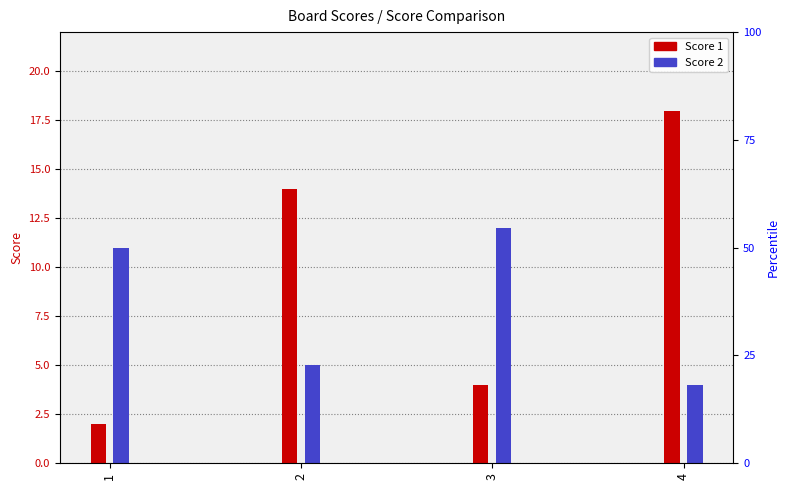

What is the difference between the Score 2 values at 4 and 2?

1